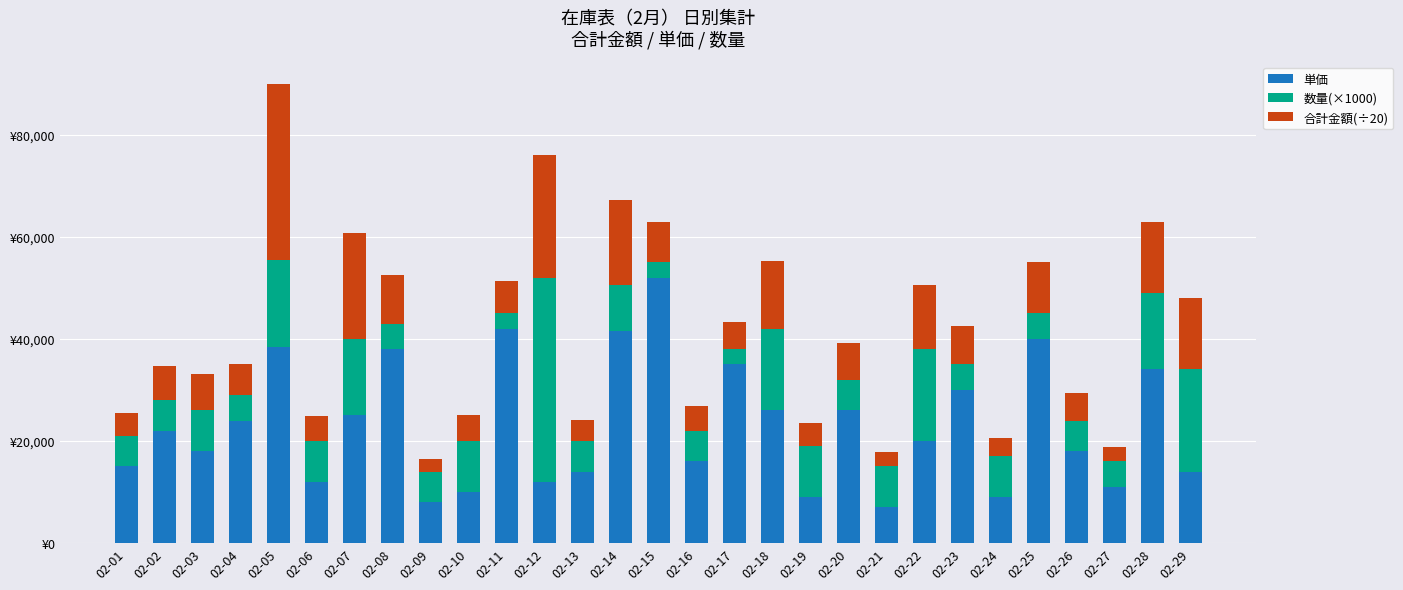

What are all the series names shown in the legend?

単価, 数量(×1000), 合計金額(÷20)